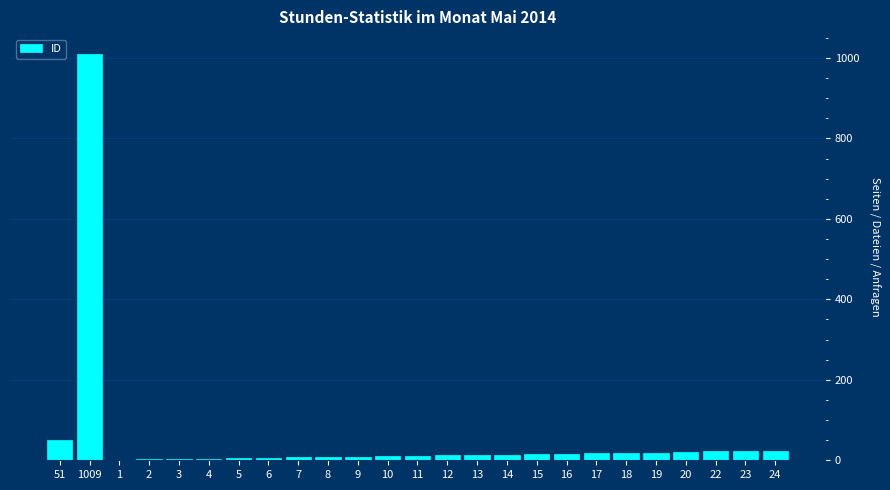

What is the sum of all values?

1339